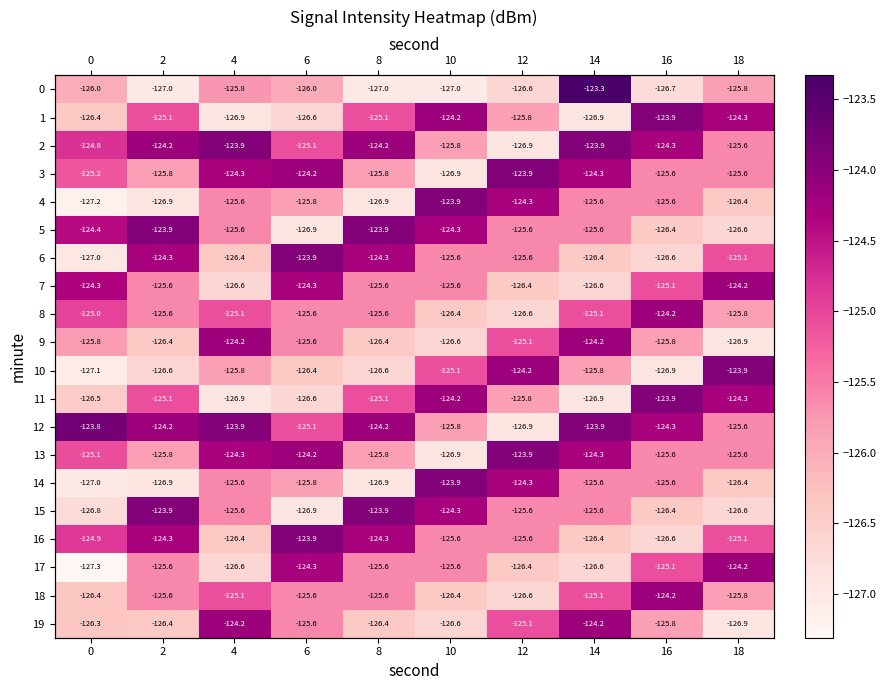

What is the minimum value shown in the chart?

-127.3